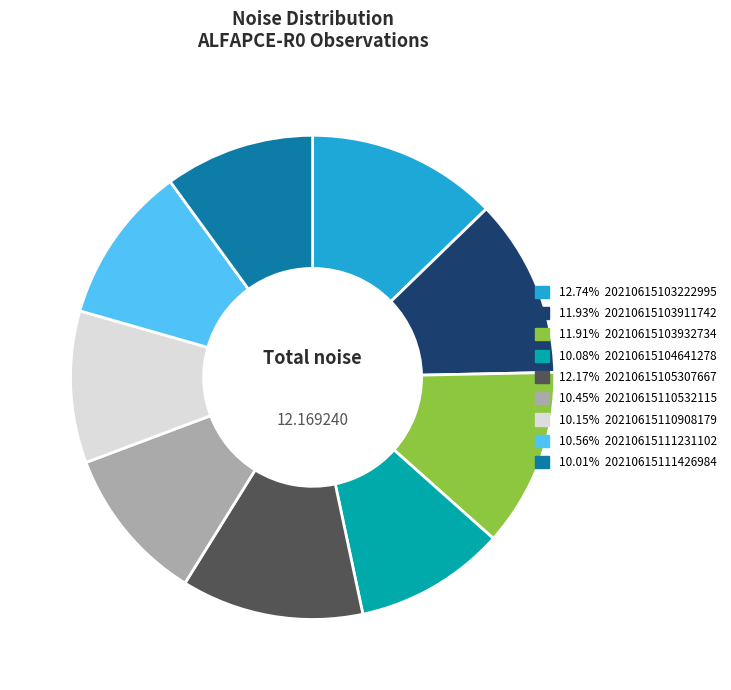

What is the ratio of the value at 10.01% 20210615111426984 to the value at 10.45% 20210615110532115?

1.0